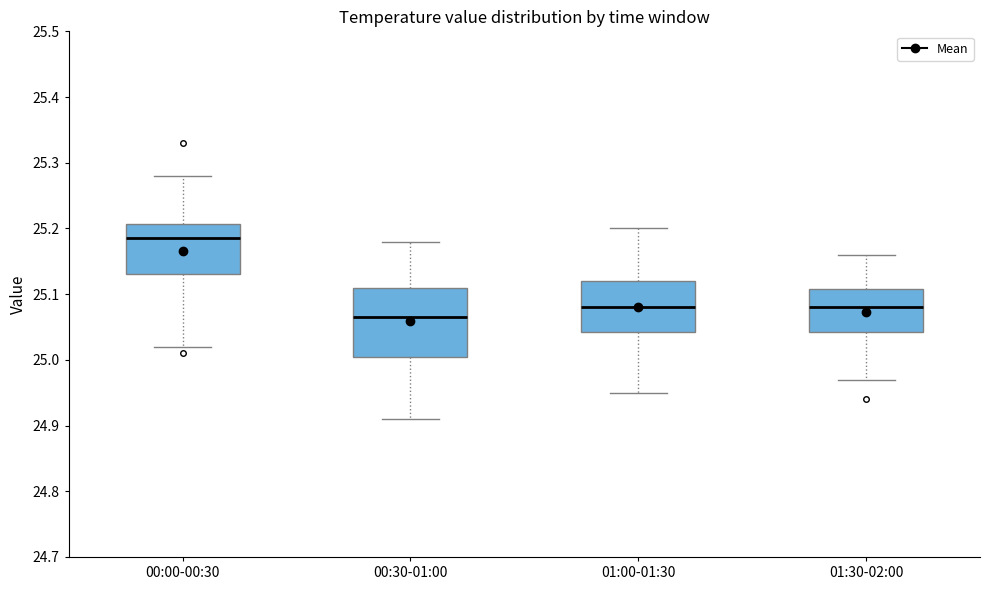

Which box's median line is the lowest?

00:30-01:00